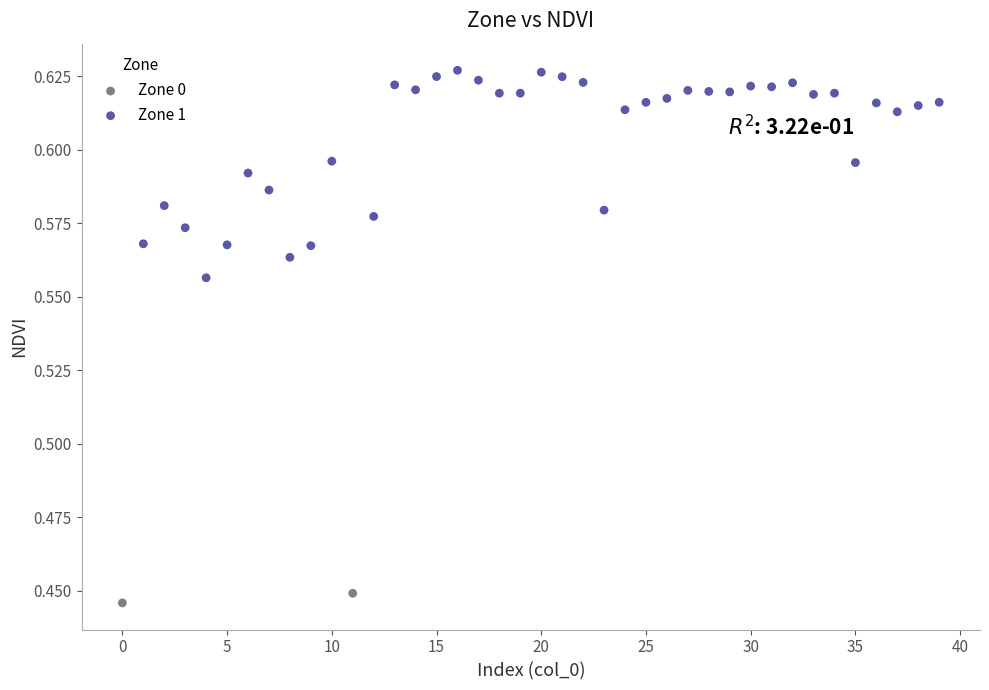

What are all the series names shown in the legend?

Zone 0, Zone 1